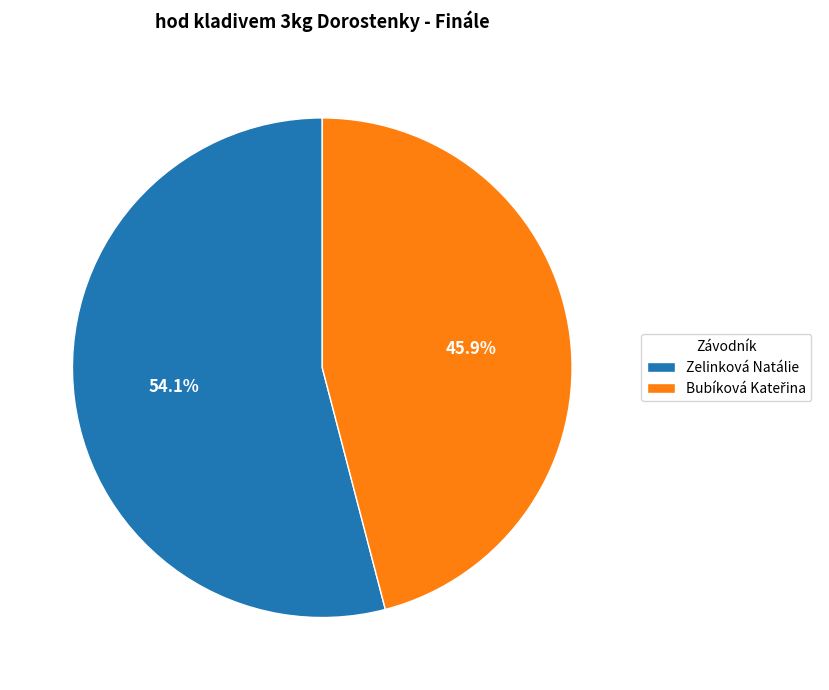

How much of the chart is everything except Zelinková Natálie?

45.9%